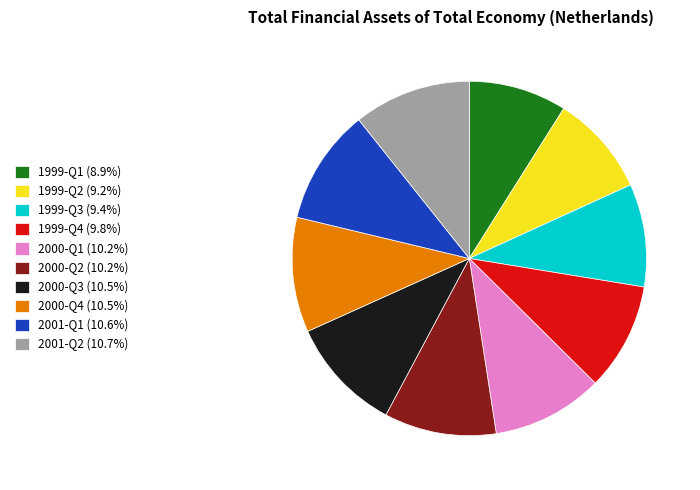

What is the ratio of the value at 2000-Q4 (10.5%) to the value at 1999-Q2 (9.2%)?

1.1